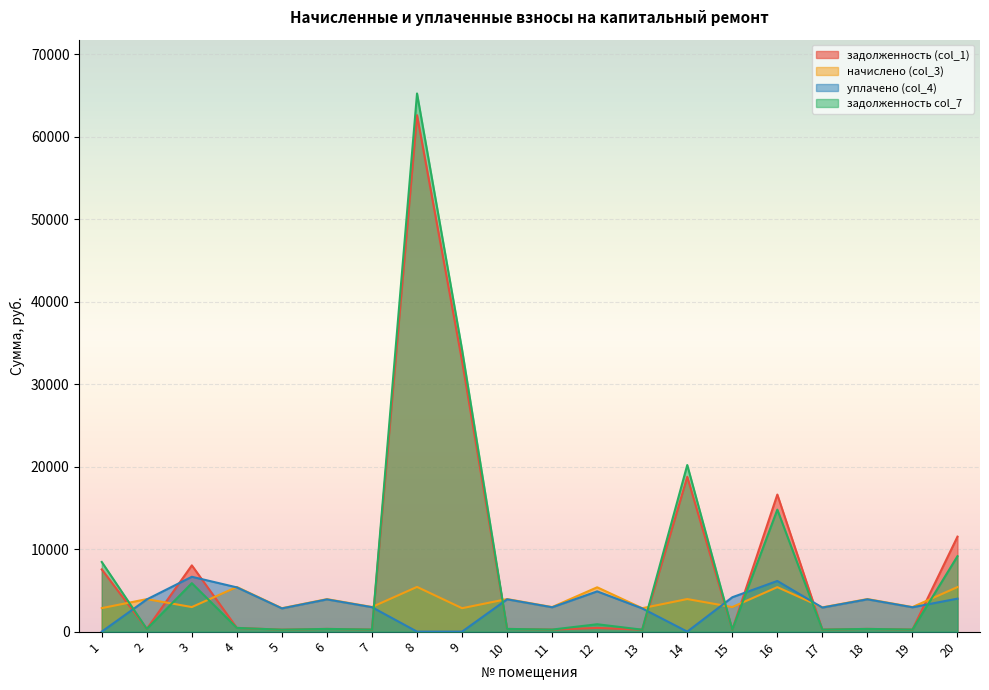

True or false: задолженность col_7 and начислено (col_3) intersect in this chart.

True